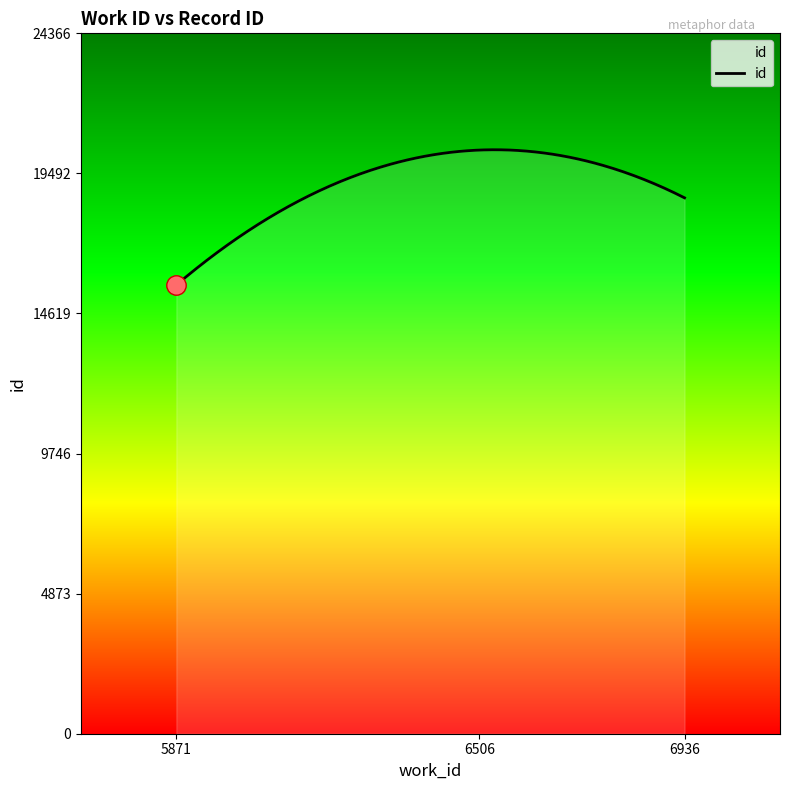

What is the sum of all values?

5735543.3